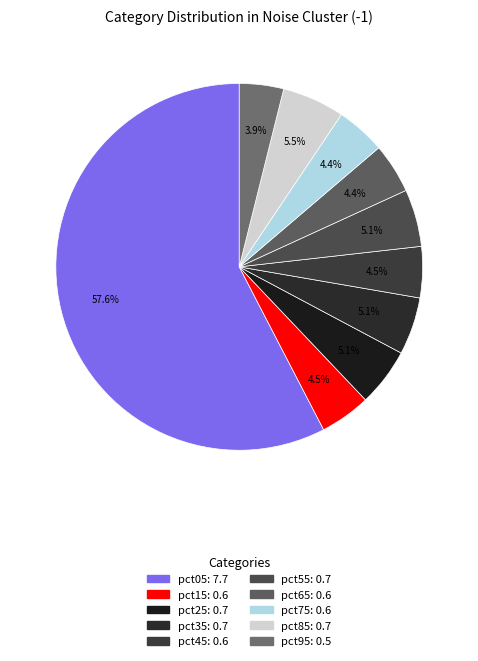

Does pct05 represent more than half of the total?

Yes